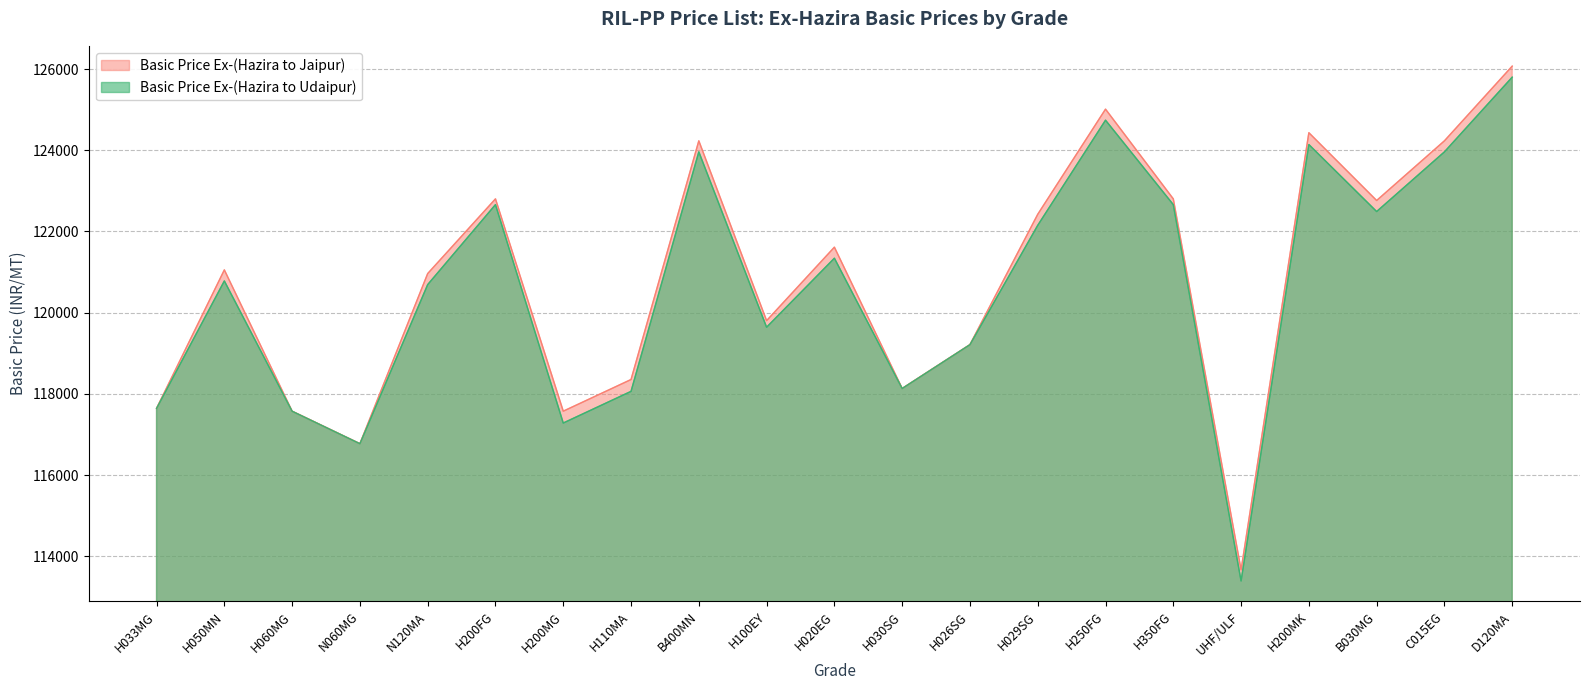

Is it true that Basic Price Ex-(Hazira to Jaipur) equals 76007 at H050MN?

False